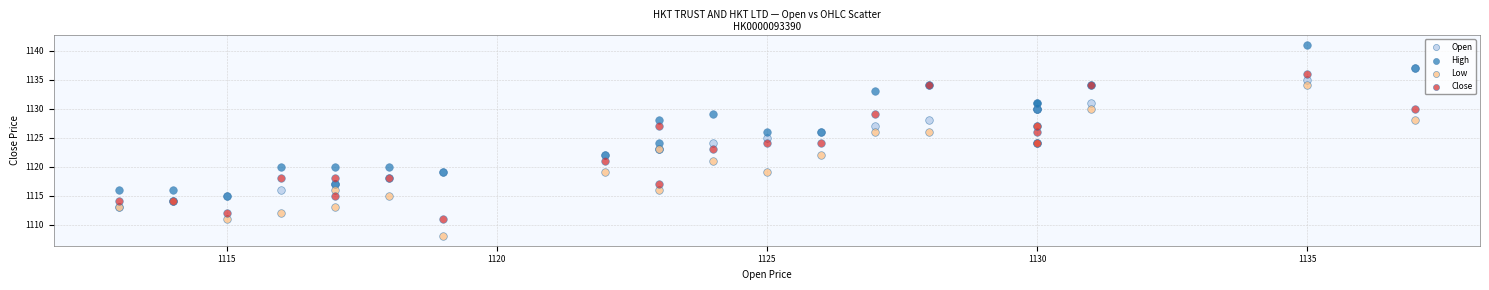

Which series reaches the minimum Y coordinate?

Low